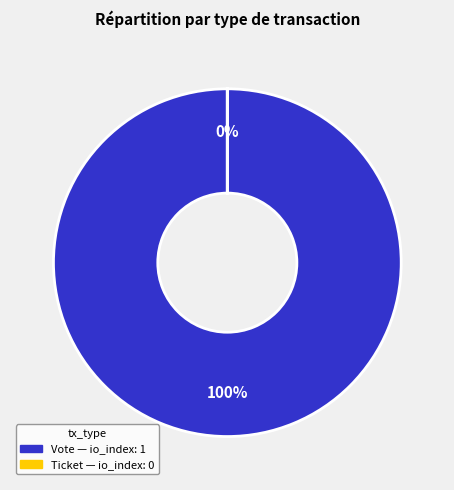

Is it true that Ticket is 5% of the pie?

False